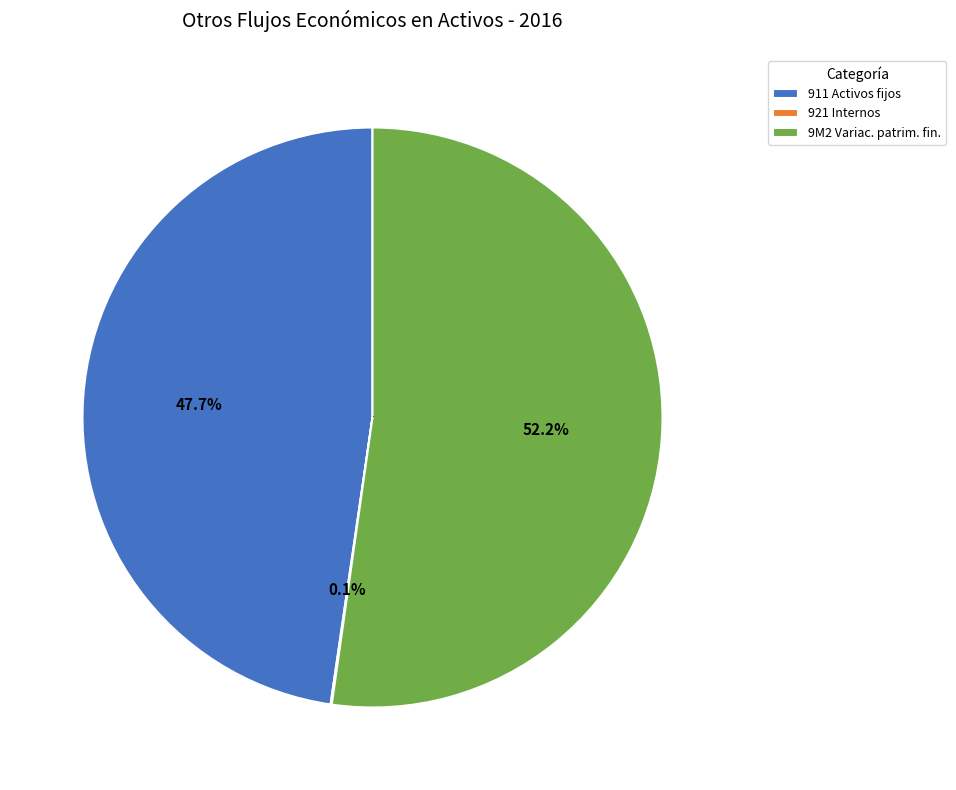

Is there a majority slice in this chart?

Yes